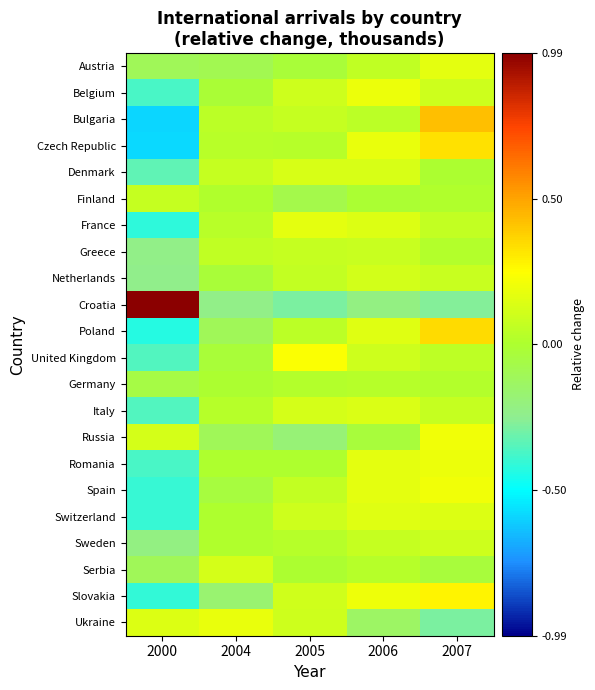

What is the greatest value displayed?

1.0